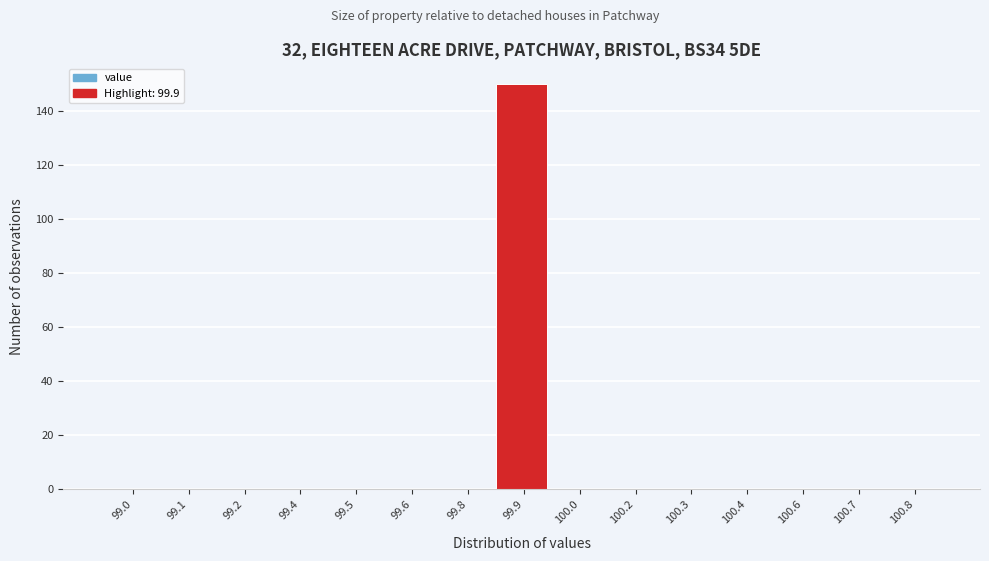

Reading right to left, list all the values displayed in this chart.

100.8=0	100.7=0	100.6=0	100.4=0	100.3=0	100.2=0	100.0=0	99.9=150	99.8=0	99.6=0	99.5=0	99.4=0	99.2=0	99.1=0	99.0=0